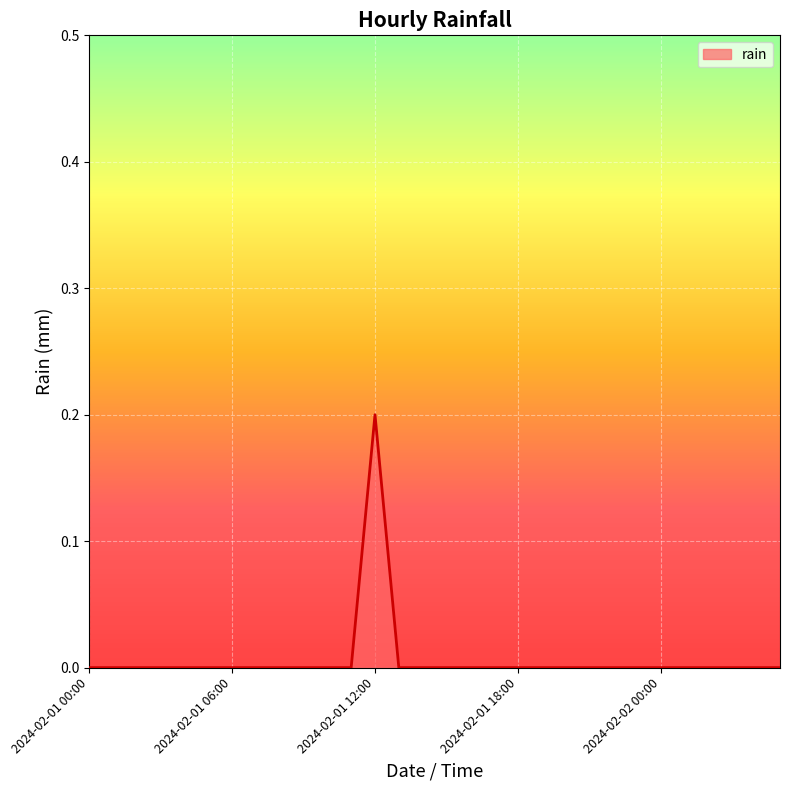

What is the maximum value shown in the chart?

0.2